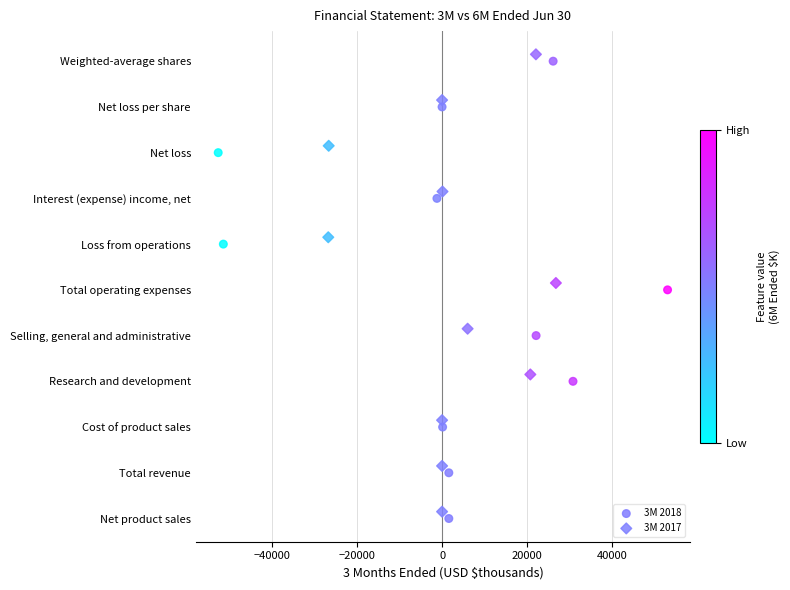

Which series reaches the minimum Y coordinate?

3M 2018